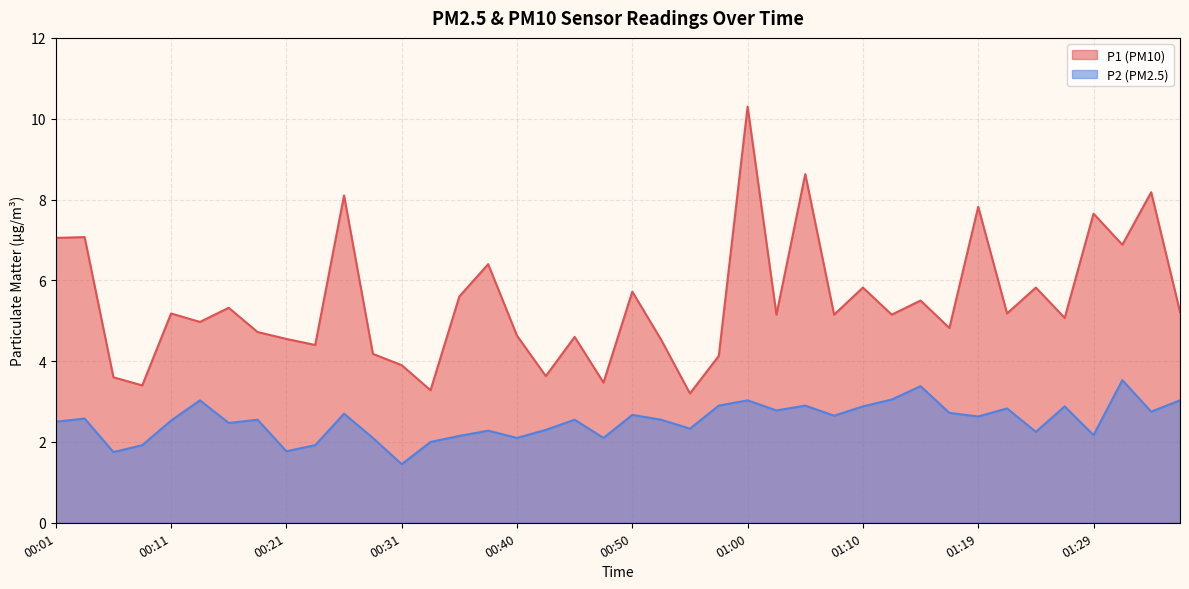

Which category has the lowest value across all series?

00:31